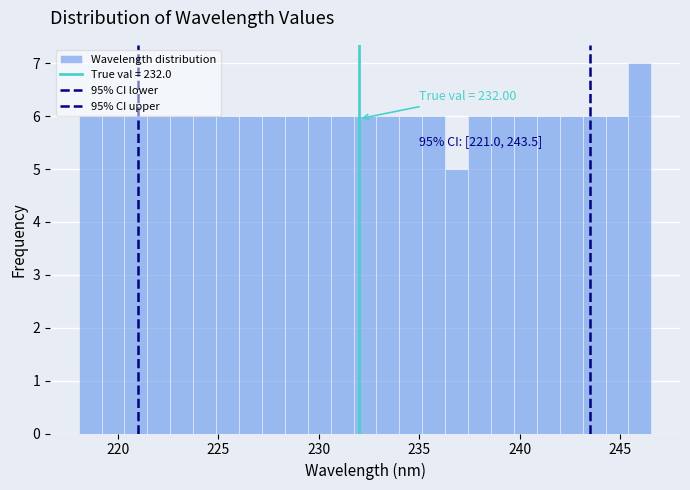

Read against the x-axis, roughly where is the centre of the tallest bar?

246.0